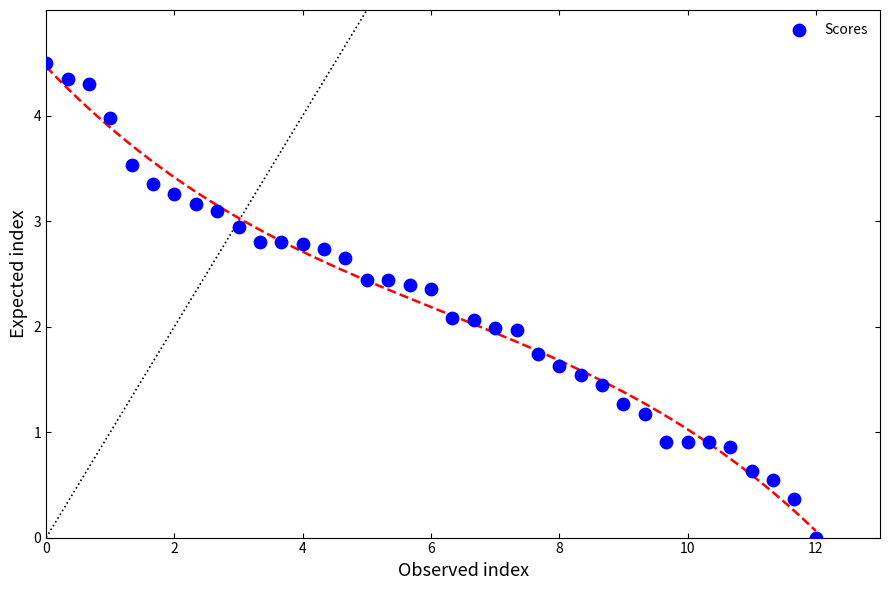

What is the range of X values (max minus min)?

12.0